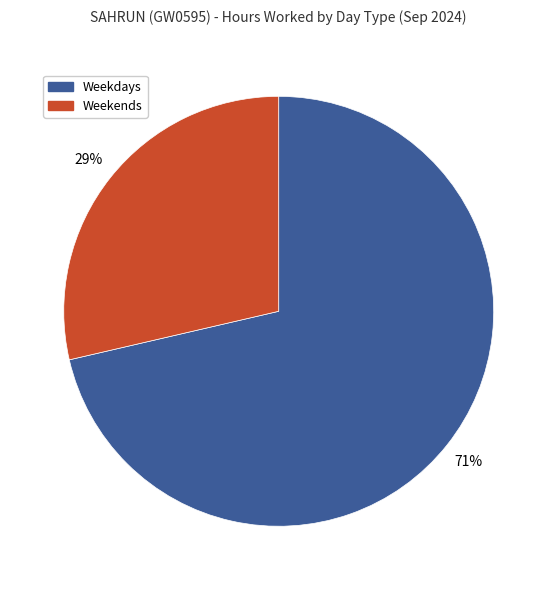

What is the smallest slice in the pie chart?

Weekends